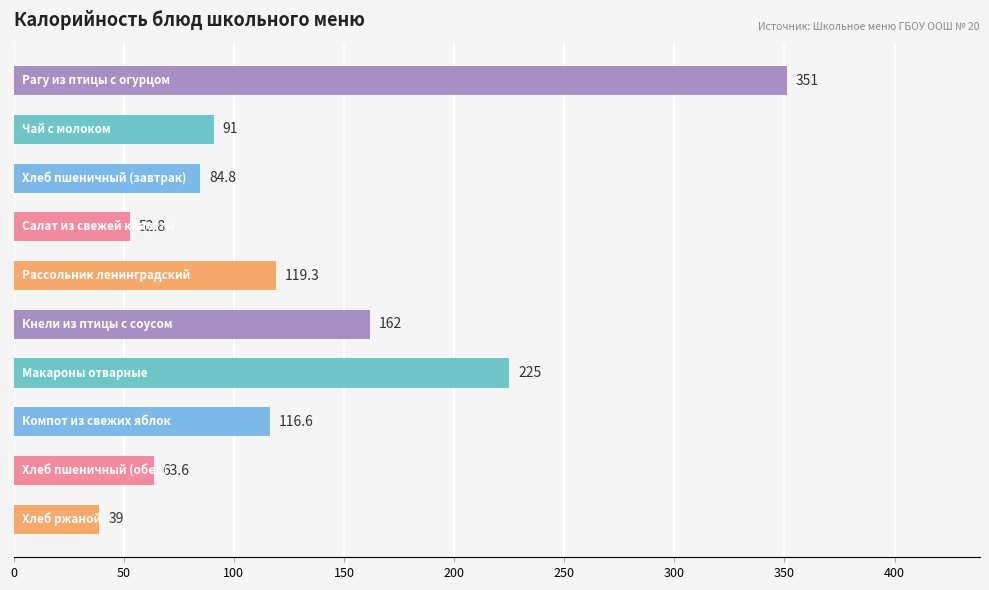

Does the chart contain any negative values?

No